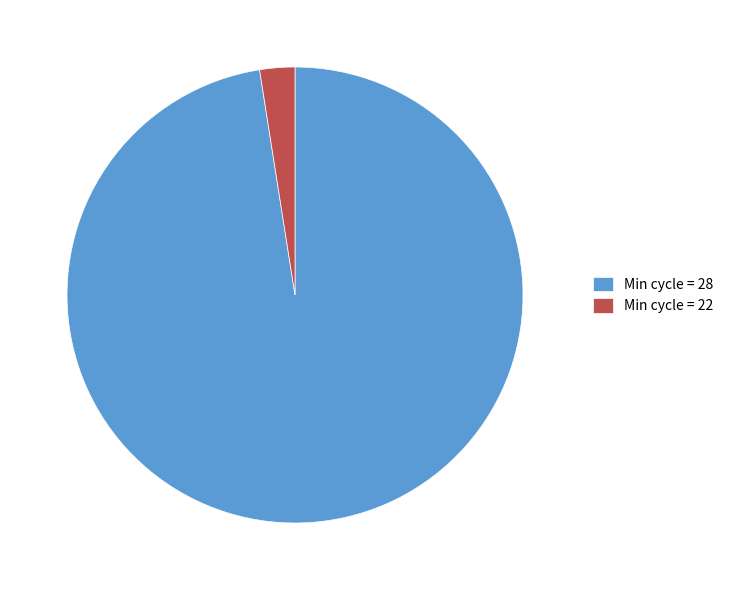

Does any single category account for the majority?

Yes